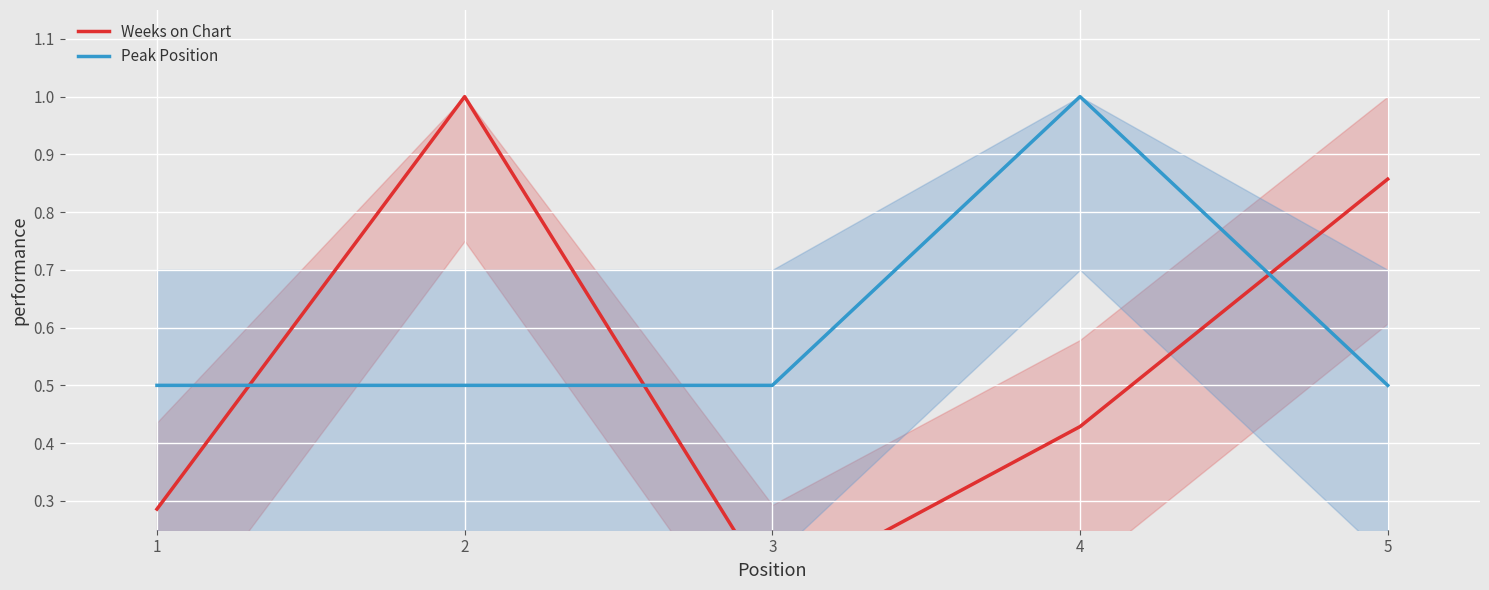

What is the value of the Peak Position point at the 2nd from the left?

0.5